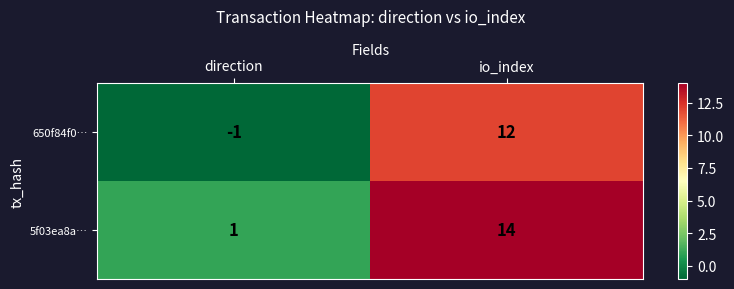

At which category is the sum across all series the highest?

io_index